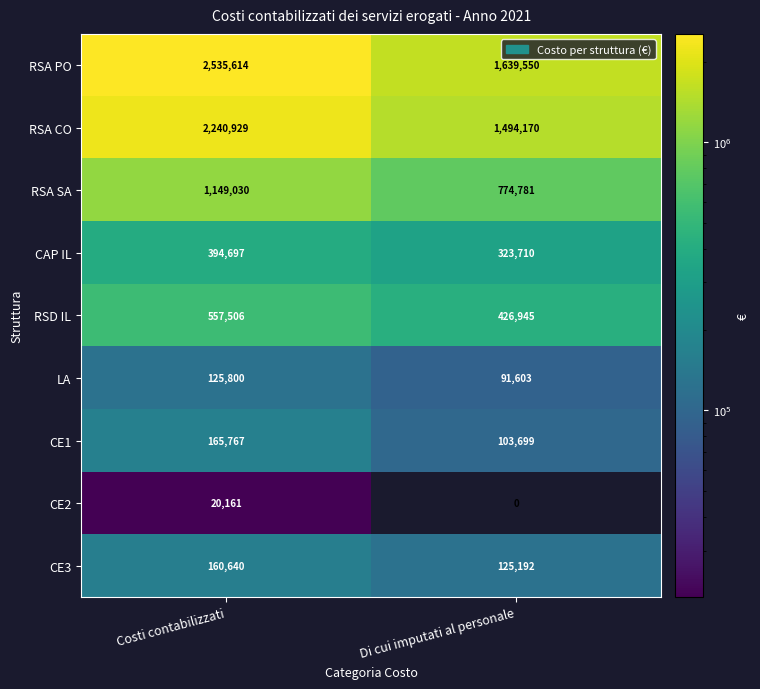

What is the difference between the highest and lowest values at Di cui imputati al personale?

1639550